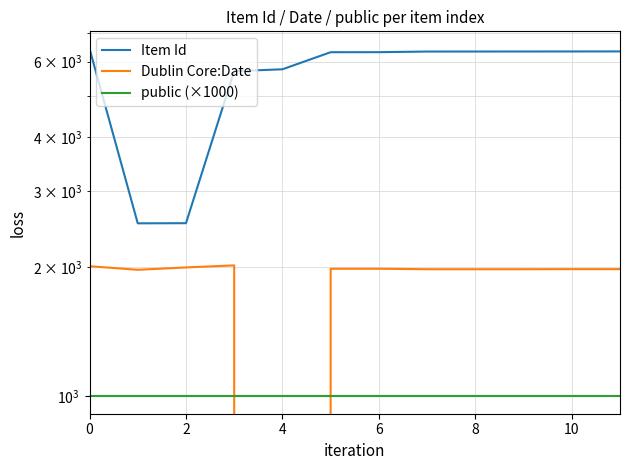

Is it true that public (×1000) equals 1000 at 0?

True